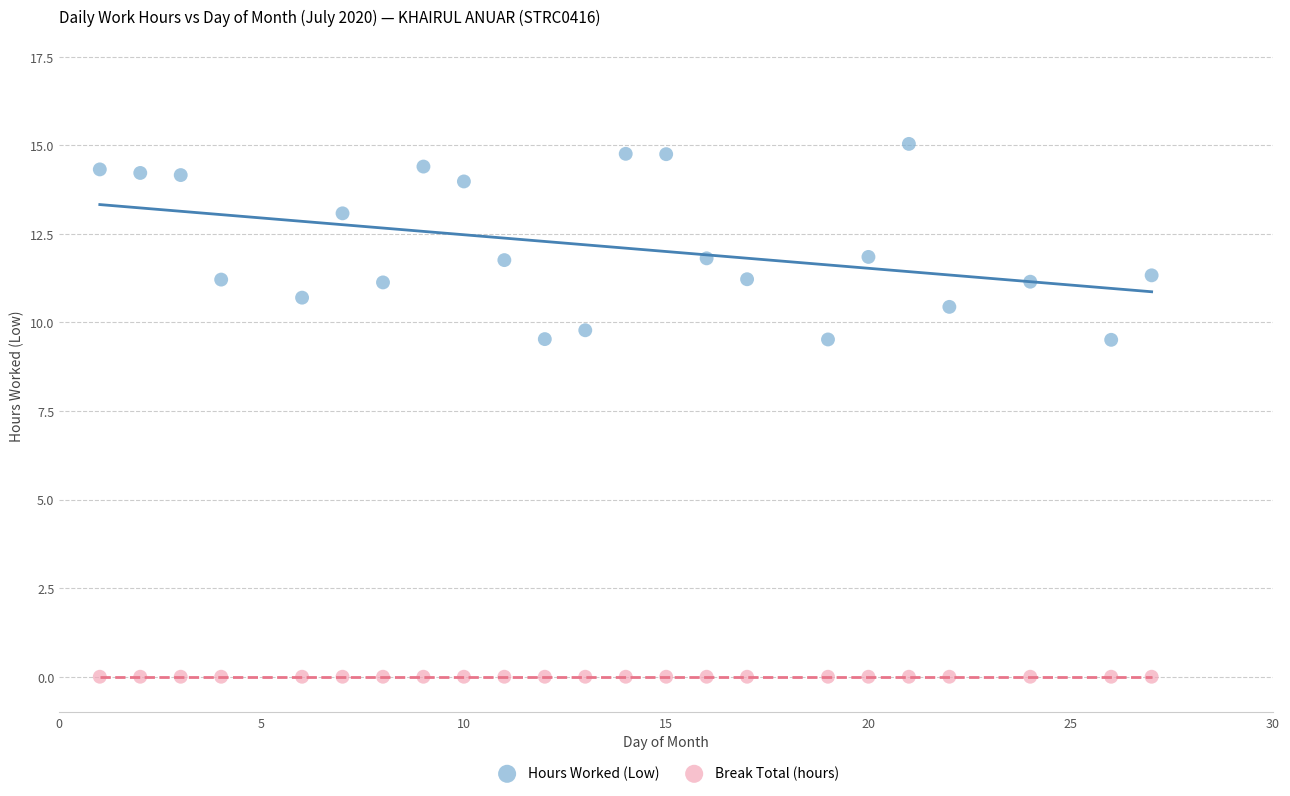

Which series contains the lowest Y value?

Break Total (hours)